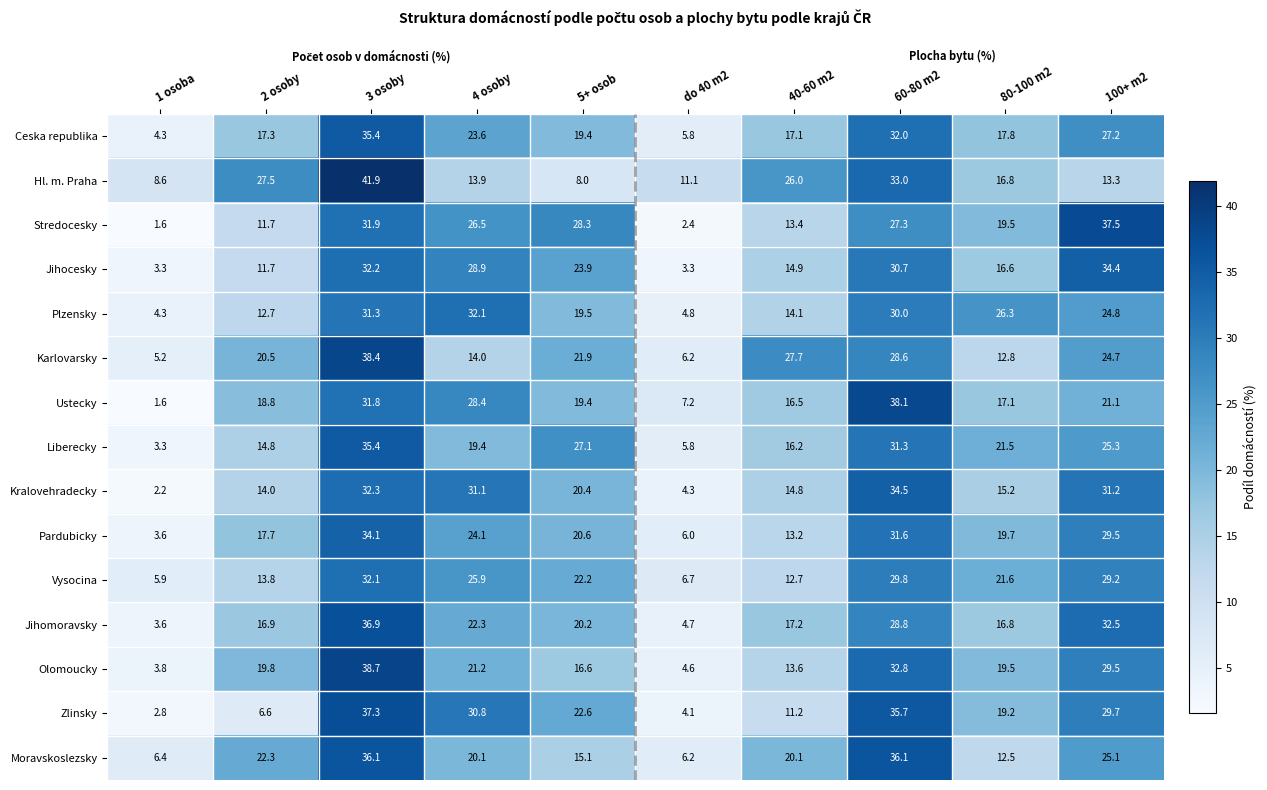

Where does the Kralovehradecky series first go above 20?

3 osoby